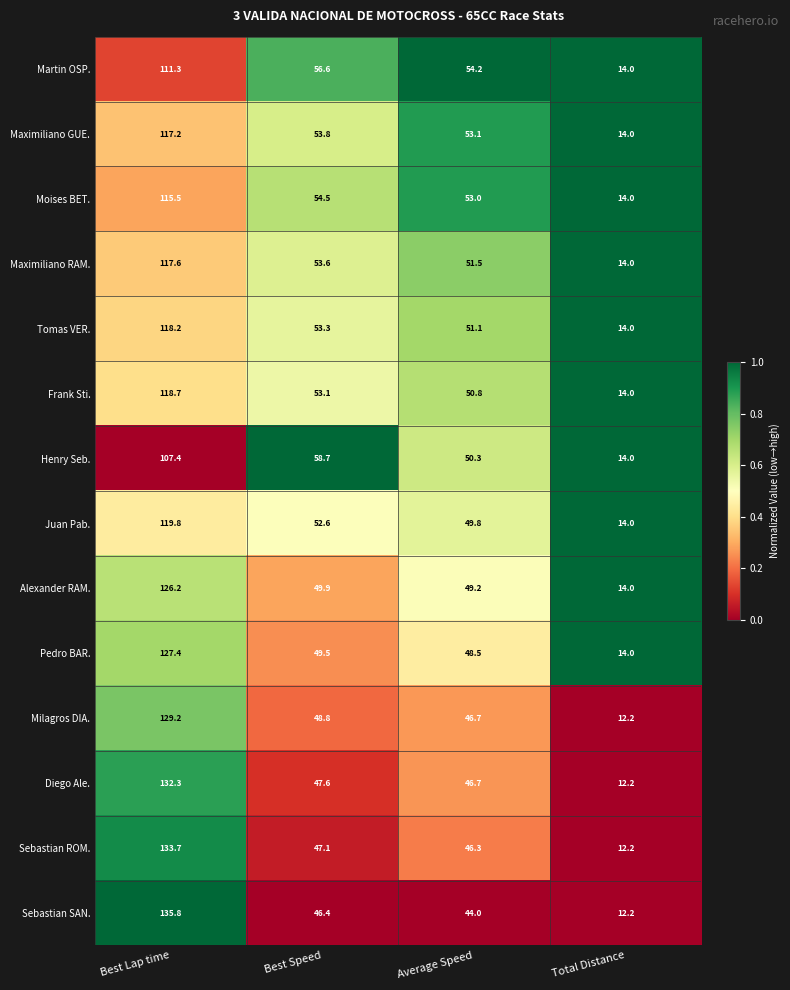

At which category is the sum across all series the highest?

Best Lap time